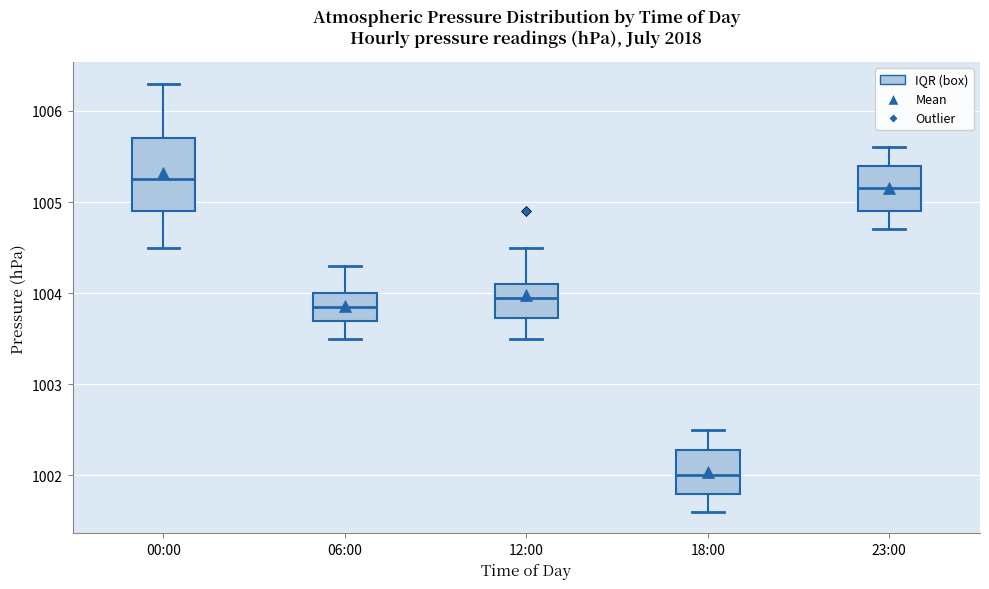

Where does the upper whisker of the box for 12:00 end on the y-axis? The values are not printed on the chart, so give them approximately, as read against the axis.

1004.5